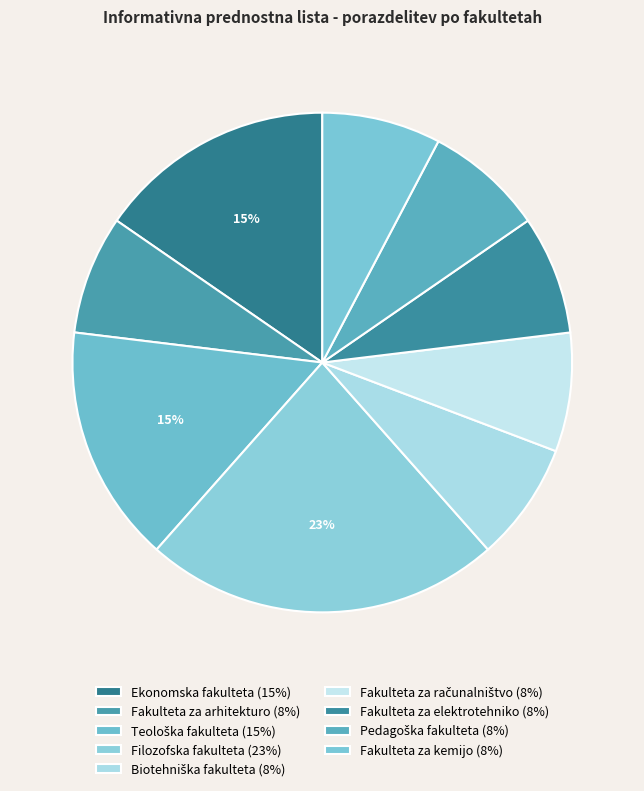

To the nearest percent, what percentage of the pie is Biotehniška fakulteta?

8%